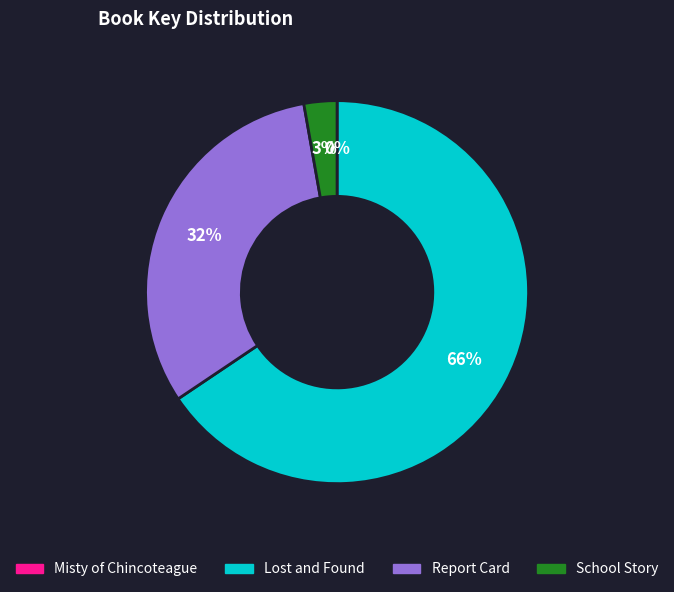

Do Lost and Found and School Story together represent more than half of the pie?

Yes